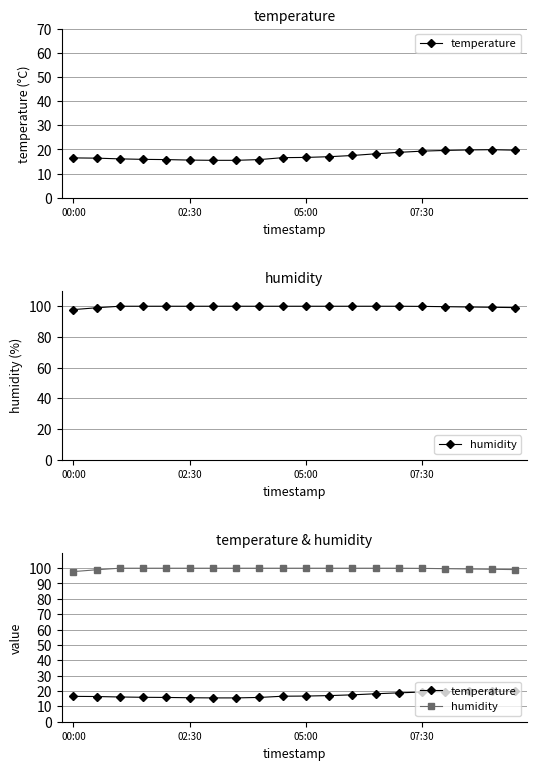

At which label does temperature first exceed 16?

00:00